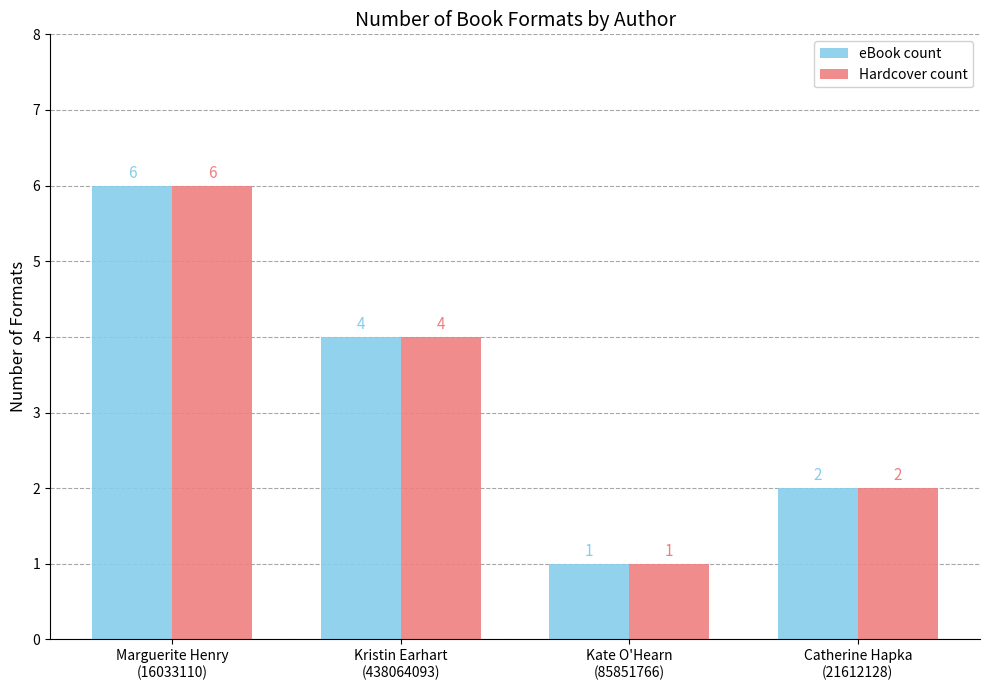

What is the maximum value for eBook count?

6